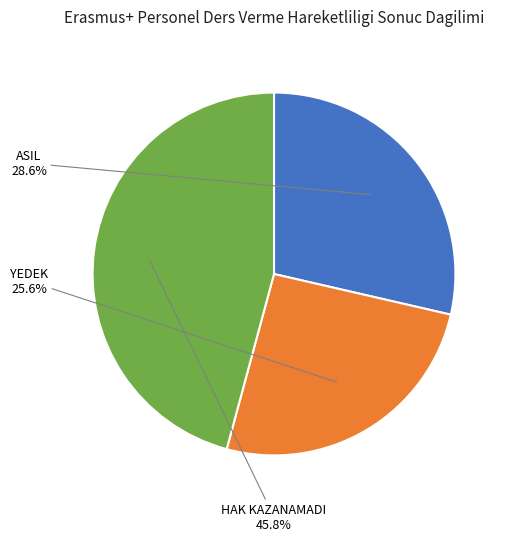

What is the ratio of the value at HAK KAZANAMADI to the value at YEDEK?

1.8